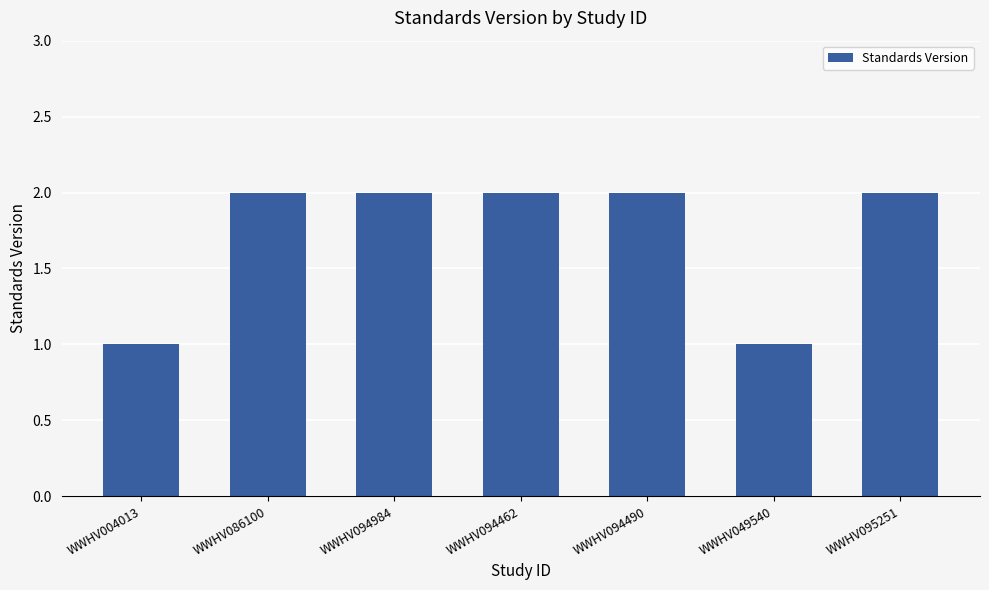

What is the greatest value displayed?

2